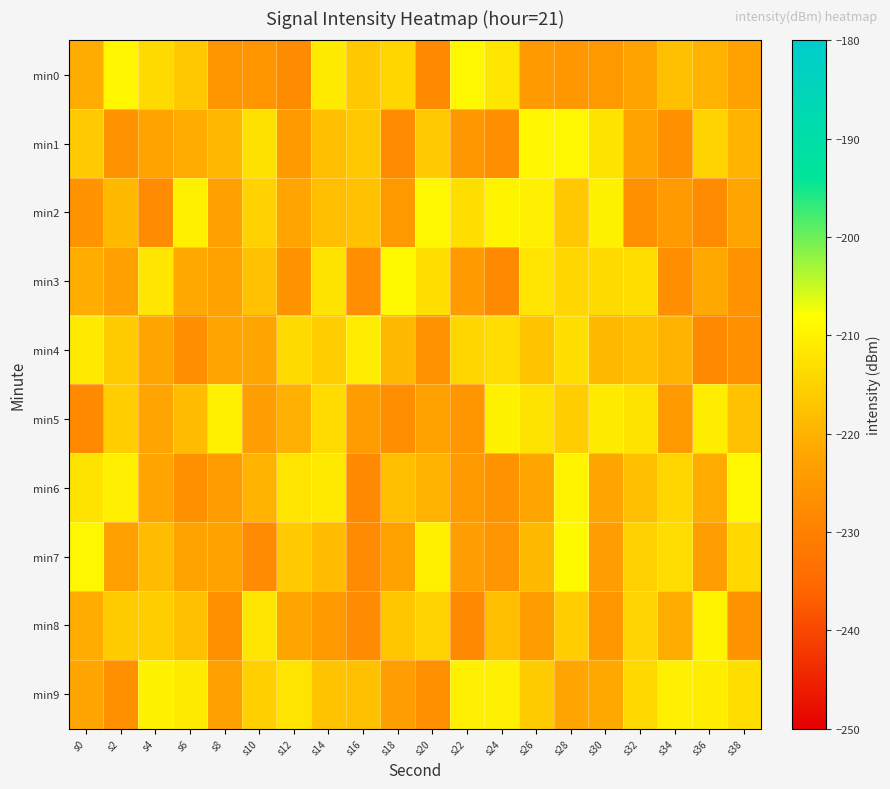

Reading left to right, what are all the values shown in this chart?

min0: s0=-221.0	s2=-209.5	s4=-213.8	s6=-216.5	s8=-225.4	s10=-225.4	s12=-227.3	s14=-211.2	s16=-216.5	s18=-214.3	s20=-228.1	s22=-209.1	s24=-211.8	s26=-224.2	s28=-224.8	s30=-224.8	s32=-222.4	s34=-218.0	s36=-219.8	s38=-222.7
min1: s0=-216.2	s2=-225.7	s4=-222.6	s6=-221.2	s8=-219.4	s10=-212.8	s12=-224.5	s14=-218.2	s16=-216.6	s18=-227.6	s20=-216.3	s22=-225.1	s24=-227.2	s26=-209.5	s28=-209.2	s30=-212.3	s32=-222.4	s34=-226.5	s36=-214.8	s38=-219.7
min2: s0=-226.0	s2=-218.6	s4=-227.8	s6=-210.3	s8=-223.3	s10=-215.2	s12=-222.3	s14=-218.1	s16=-217.6	s18=-224.8	s20=-209.1	s22=-213.0	s24=-209.7	s26=-210.6	s28=-216.5	s30=-210.0	s32=-226.7	s34=-224.6	s36=-227.6	s38=-222.0
min3: s0=-220.7	s2=-223.1	s4=-211.9	s6=-221.4	s8=-222.9	s10=-217.6	s12=-225.7	s14=-212.4	s16=-227.0	s18=-208.7	s20=-213.0	s22=-224.5	s24=-228.4	s26=-212.2	s28=-214.3	s30=-213.9	s32=-213.1	s34=-227.0	s36=-221.3	s38=-226.2
min4: s0=-211.2	s2=-216.0	s4=-221.9	s6=-227.2	s8=-222.3	s10=-222.0	s12=-213.9	s14=-215.7	s16=-210.7	s18=-219.0	s20=-226.1	s22=-214.2	s24=-213.3	s26=-217.3	s28=-213.1	s30=-218.6	s32=-218.0	s34=-219.9	s36=-228.0	s38=-226.3
min5: s0=-227.9	s2=-215.8	s4=-222.2	s6=-218.3	s8=-210.3	s10=-223.5	s12=-220.3	s14=-213.4	s16=-223.9	s18=-226.9	s20=-222.7	s22=-225.3	s24=-209.9	s26=-212.3	s28=-215.8	s30=-211.1	s32=-212.4	s34=-224.8	s36=-210.6	s38=-217.7
min6: s0=-212.3	s2=-210.6	s4=-222.1	s6=-226.3	s8=-223.9	s10=-219.9	s12=-212.1	s14=-211.3	s16=-228.3	s18=-218.3	s20=-220.1	s22=-224.0	s24=-226.1	s26=-221.7	s28=-209.6	s30=-222.0	s32=-218.1	s34=-214.4	s36=-221.2	s38=-209.1
min7: s0=-209.2	s2=-223.5	s4=-218.5	s6=-222.5	s8=-222.8	s10=-227.7	s12=-216.3	s14=-218.4	s16=-227.5	s18=-222.9	s20=-210.3	s22=-223.7	s24=-225.6	s26=-218.7	s28=-208.8	s30=-223.6	s32=-215.0	s34=-213.3	s36=-223.7	s38=-213.9
min8: s0=-221.1	s2=-215.8	s4=-215.8	s6=-217.8	s8=-226.7	s10=-211.8	s12=-222.1	s14=-224.8	s16=-227.7	s18=-216.7	s20=-214.9	s22=-228.2	s24=-218.2	s26=-224.0	s28=-215.6	s30=-225.0	s32=-214.7	s34=-220.8	s36=-209.8	s38=-225.7
min9: s0=-221.7	s2=-226.2	s4=-210.0	s6=-210.9	s8=-223.3	s10=-215.3	s12=-212.1	s14=-217.4	s16=-217.9	s18=-223.6	s20=-226.6	s22=-210.5	s24=-210.5	s26=-215.8	s28=-221.7	s30=-221.5	s32=-214.0	s34=-210.5	s36=-210.7	s38=-212.9